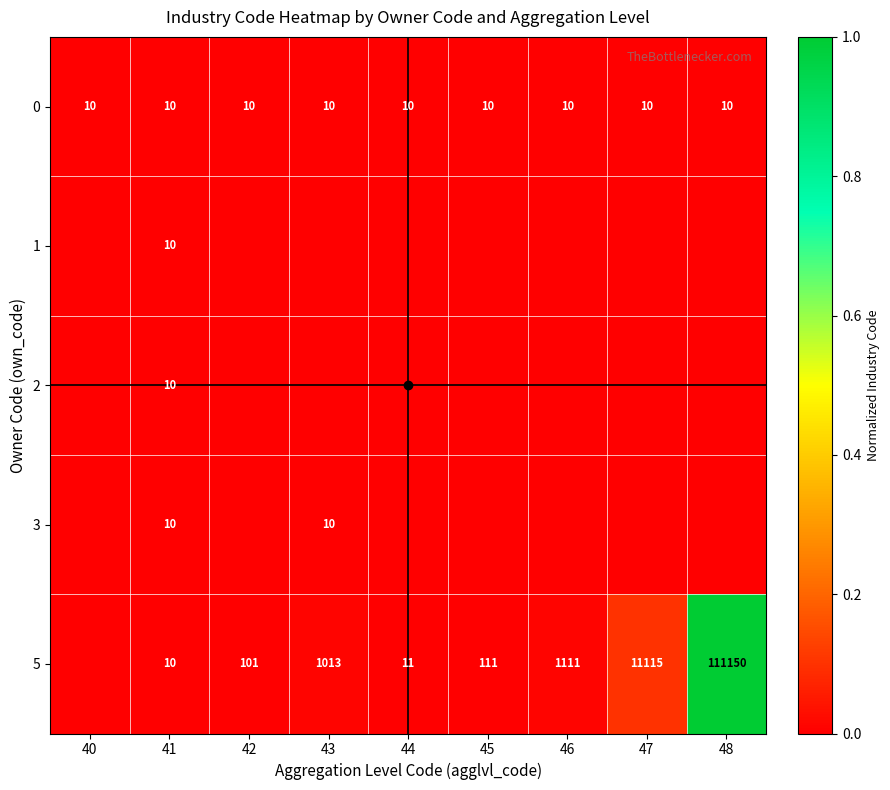

At 43, list the series in order from largest to smallest.

5, 0, 3, 1, 2